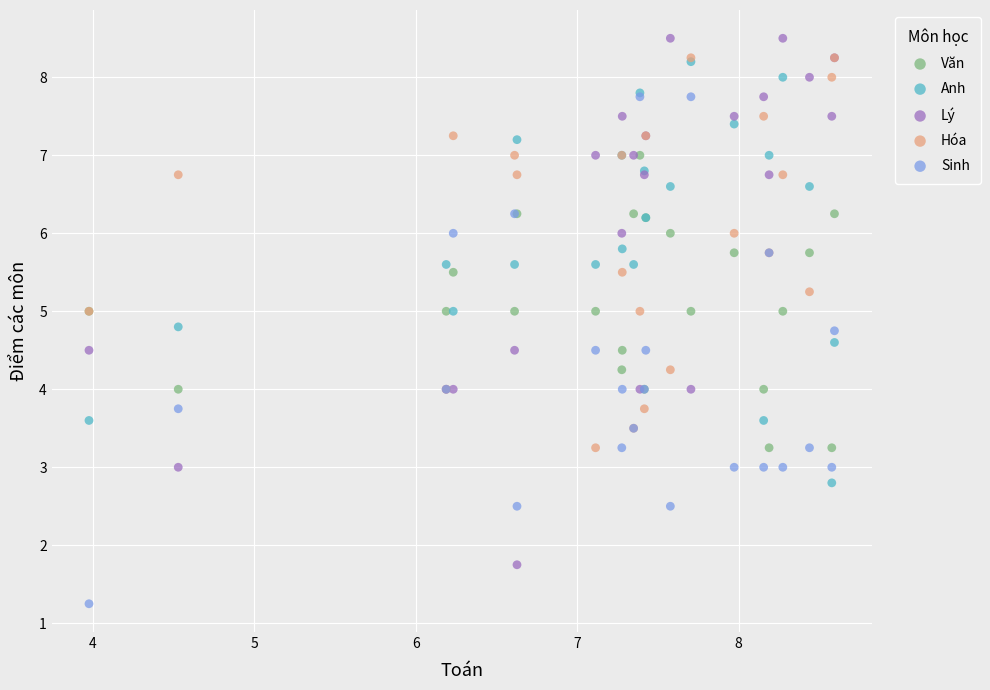

Which series reaches the minimum Y coordinate?

Sinh